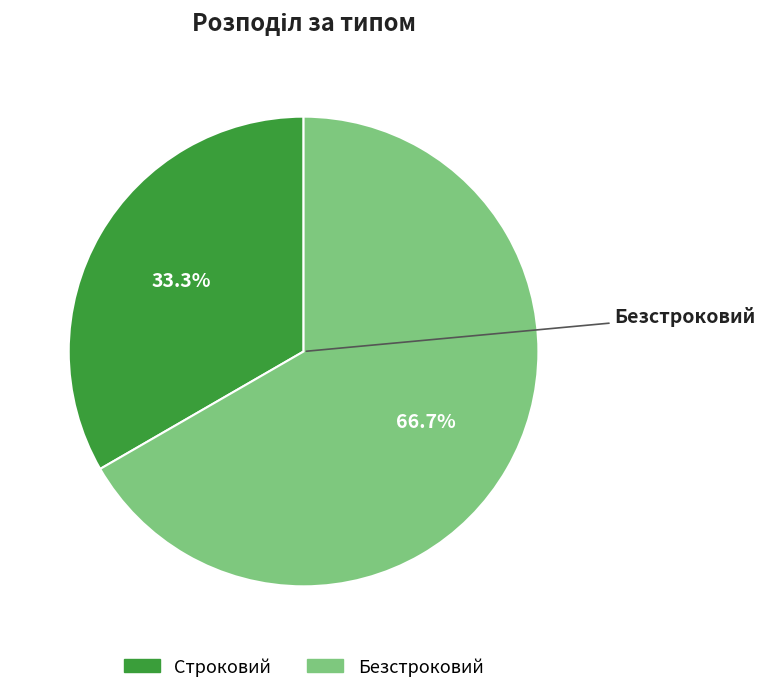

True or false: Безстроковий accounts for 53% of the total.

False